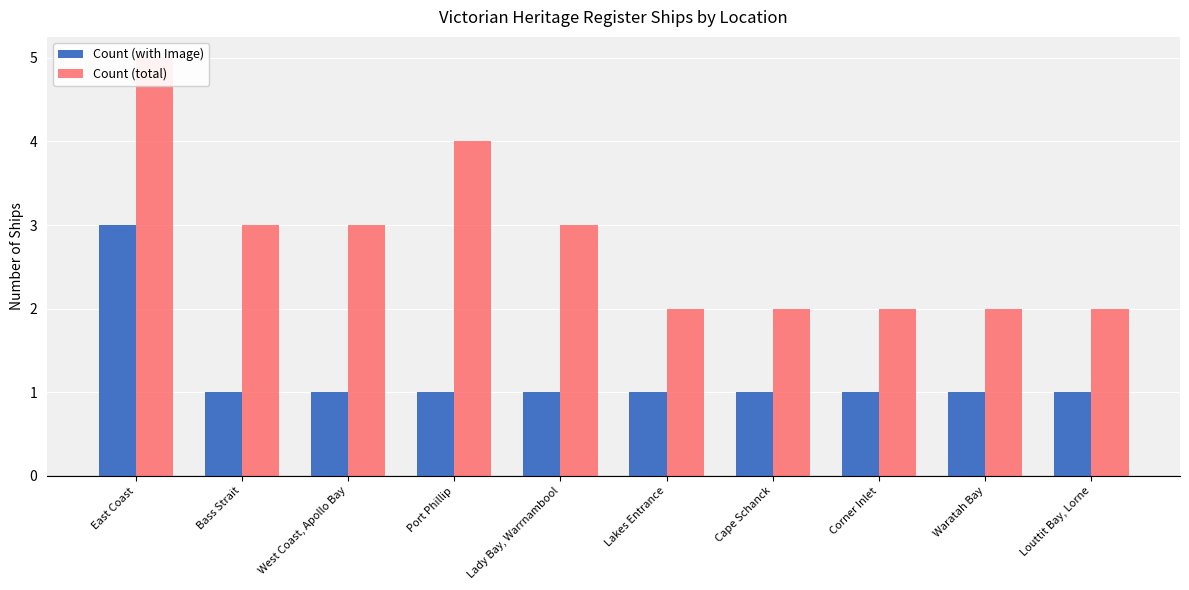

Between Louttit Bay, Lorne and East Coast, which is larger?

East Coast